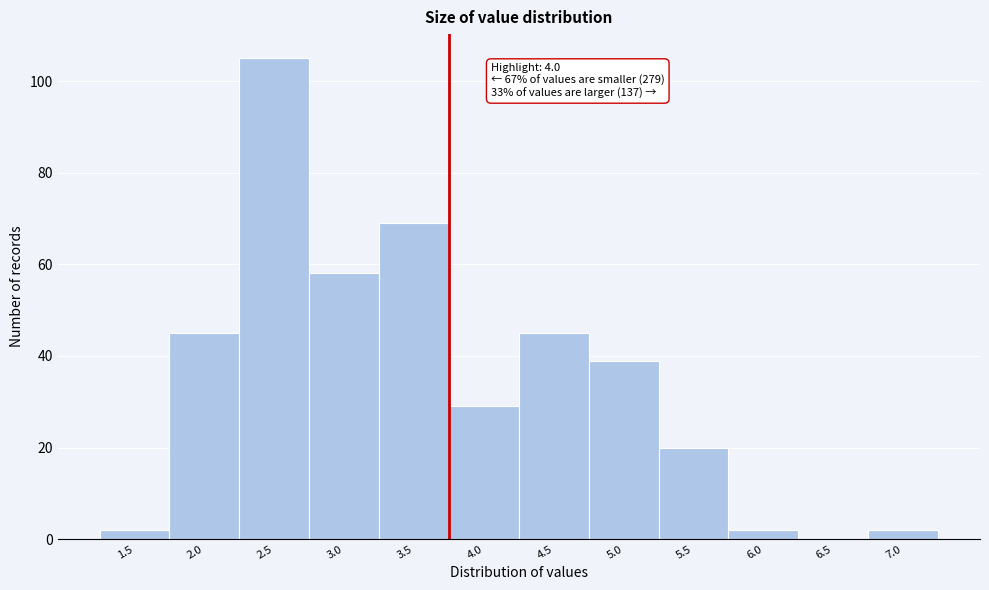

Reading left to right, list all the values displayed in this chart.

1.5=2	2.0=45	2.5=105	3.0=58	3.5=69	4.0=29	4.5=45	5.0=39	5.5=20	6.0=2	6.5=0	7.0=2